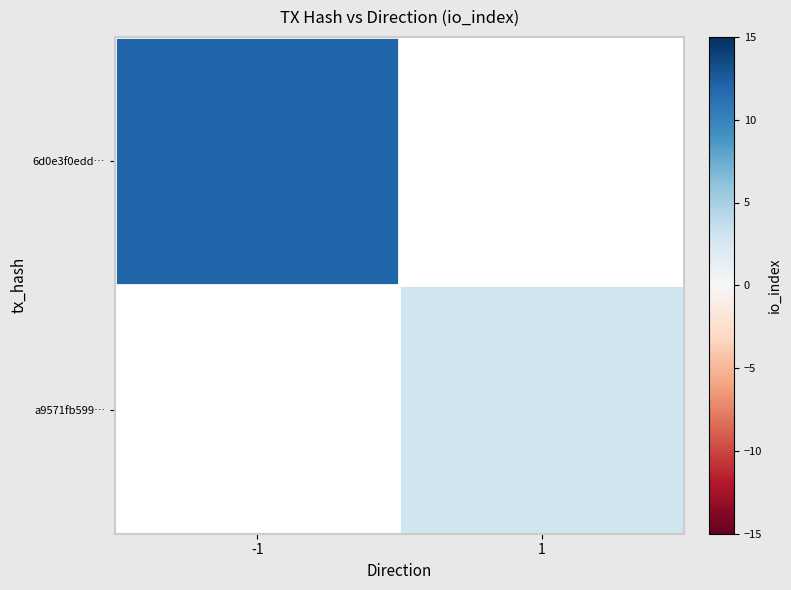

List the labels in order of 6d0e3f0edd… value, largest first.

-1, 1